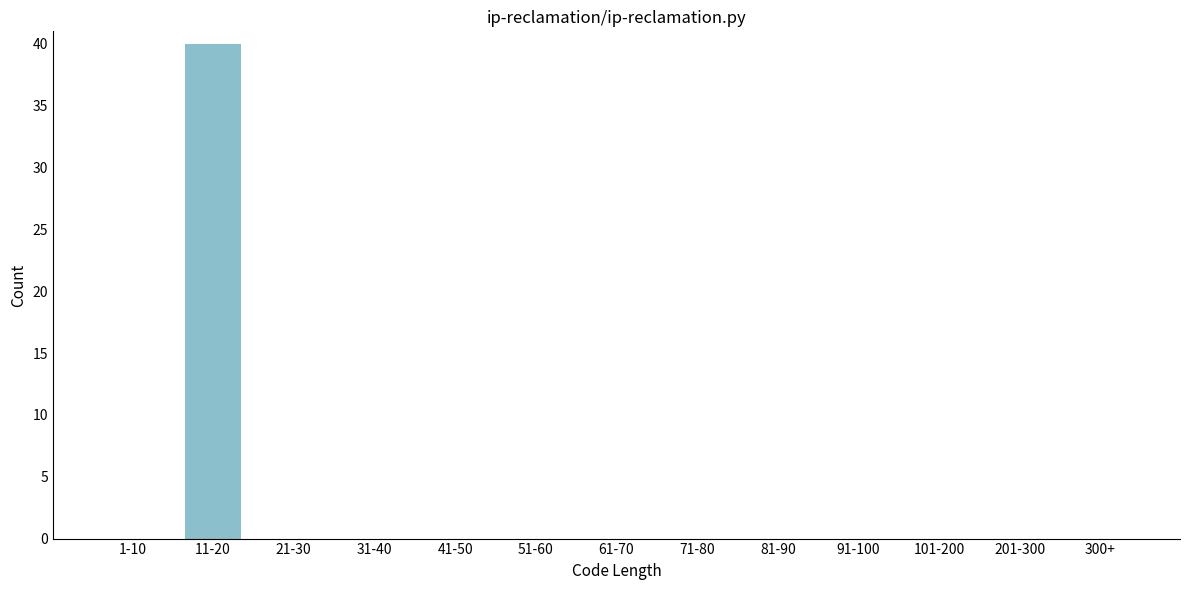

Reading right to left, list all the values displayed in this chart.

300+=0	201-300=0	101-200=0	91-100=0	81-90=0	71-80=0	61-70=0	51-60=0	41-50=0	31-40=0	21-30=0	11-20=40	1-10=0